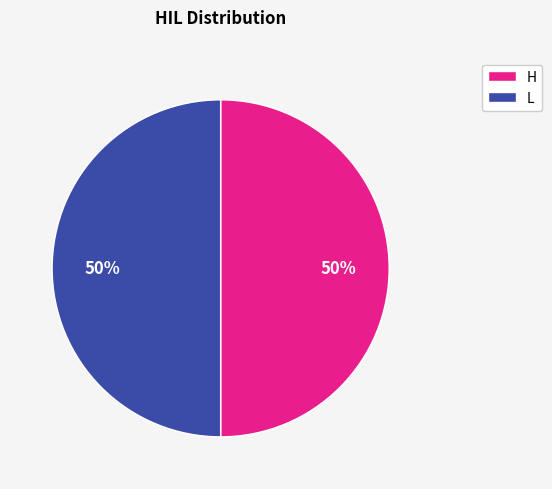

Is the sum of H and L greater than half?

Yes